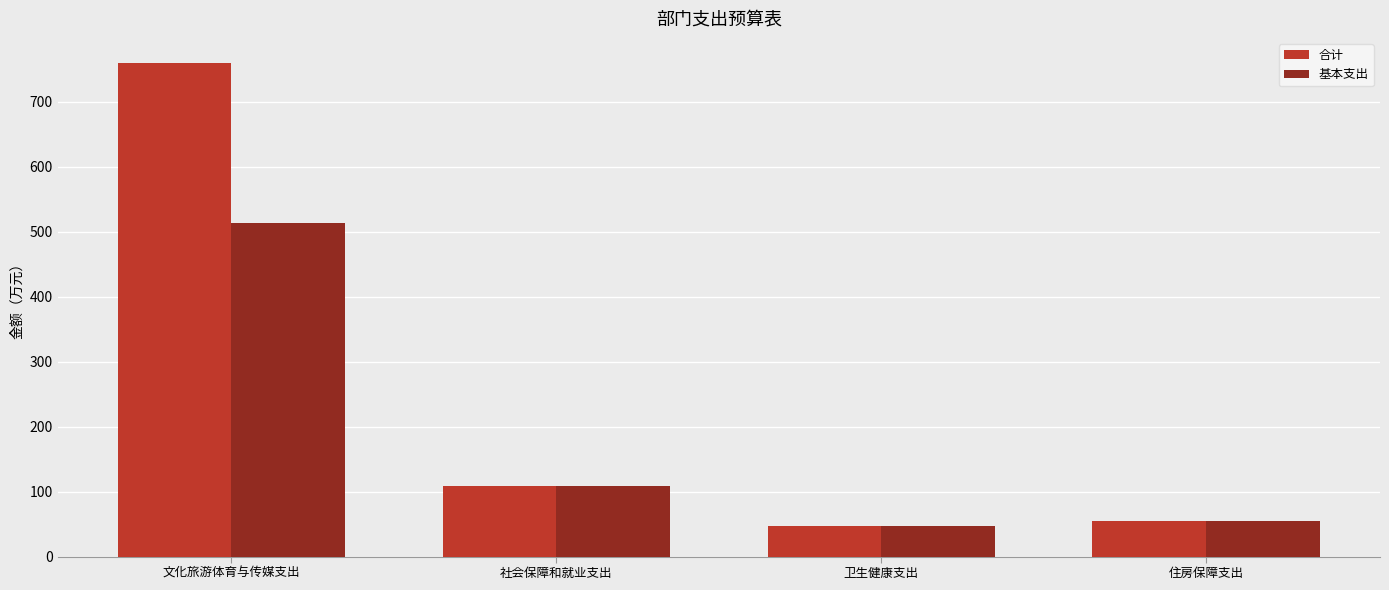

At which label does 基本支出 reach its minimum?

卫生健康支出